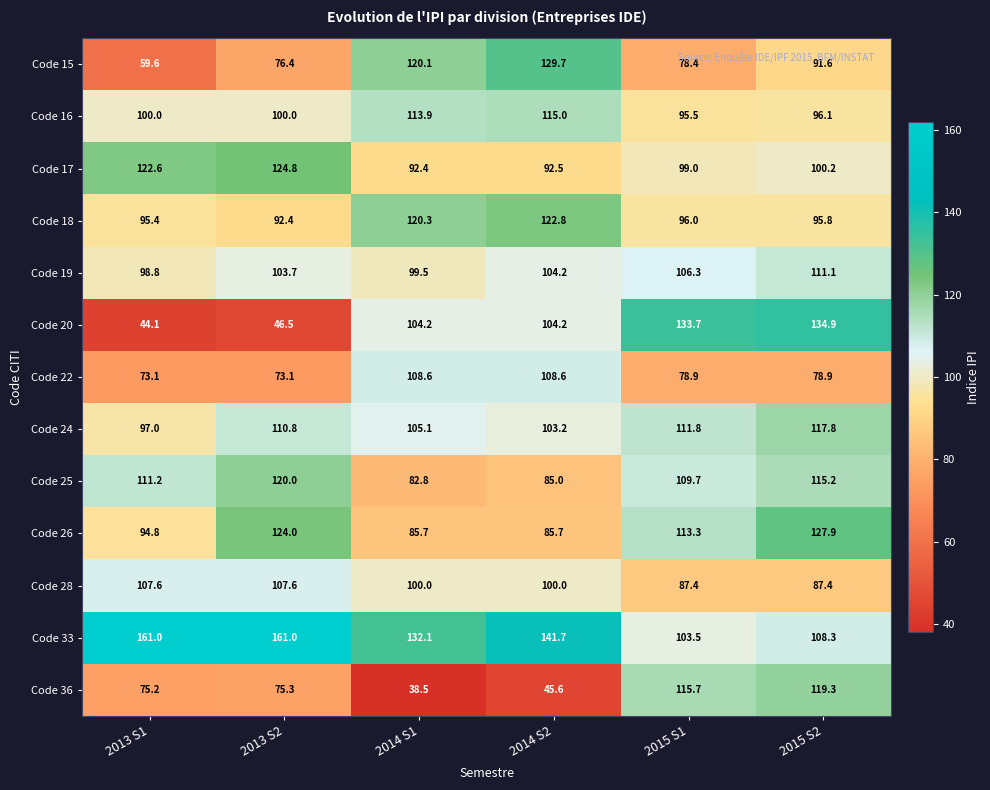

List the series in order of their peak value, highest first.

Code 33, Code 20, Code 15, Code 26, Code 17, Code 18, Code 25, Code 36, Code 24, Code 16, Code 19, Code 22, Code 28